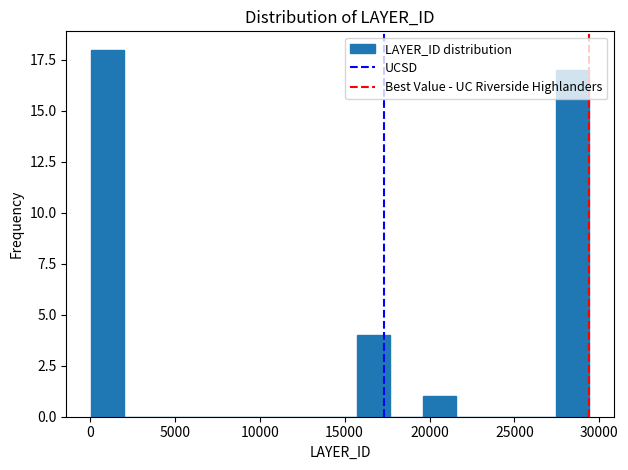

Around what value on the x-axis is the tallest bar? Give the approximate position of its centre, as read against the axis.

1000